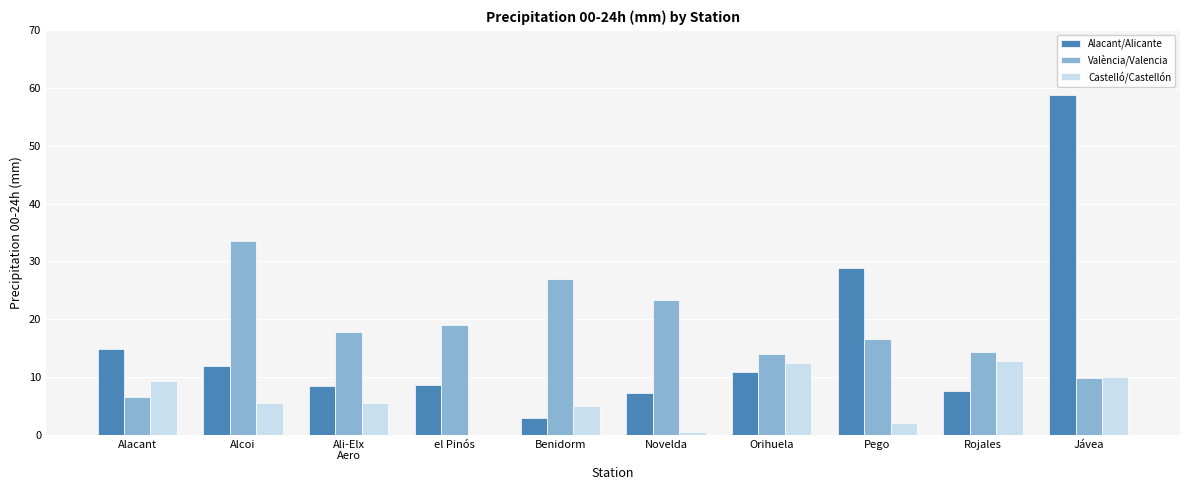

True or false: Alacant/Alicante has a value of 13.0 at Ali-Elx
Aero.

False